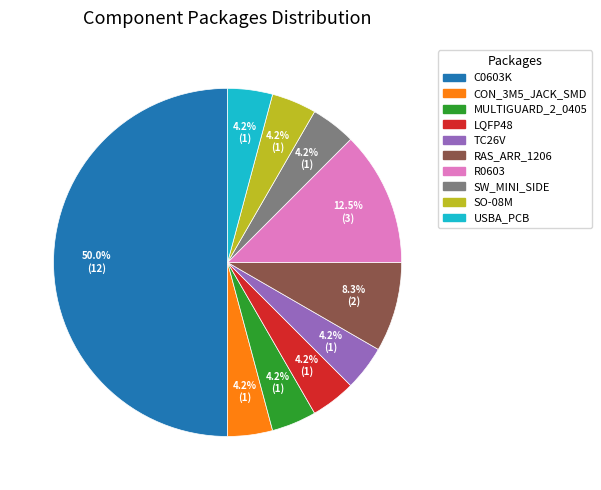

Approximately how many times larger is the value at R0603 compared to MULTIGUARD_2_0405?

3.0